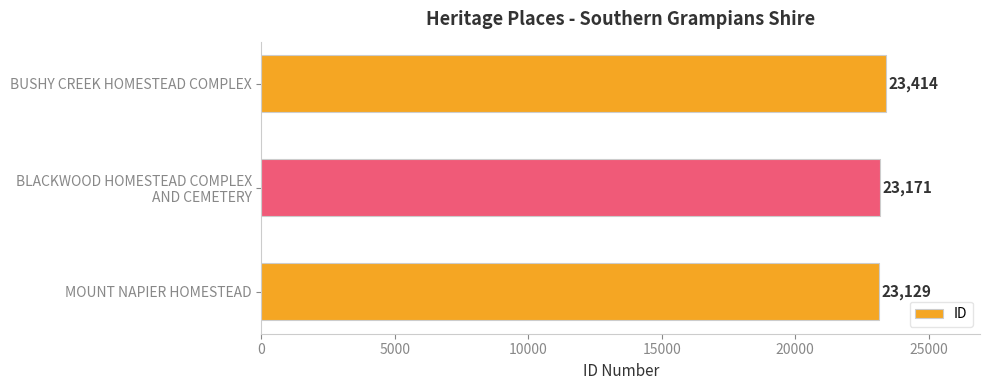

Rank the categories by value from highest to lowest.

BUSHY CREEK HOMESTEAD COMPLEX, BLACKWOOD HOMESTEAD COMPLEX
AND CEMETERY, MOUNT NAPIER HOMESTEAD